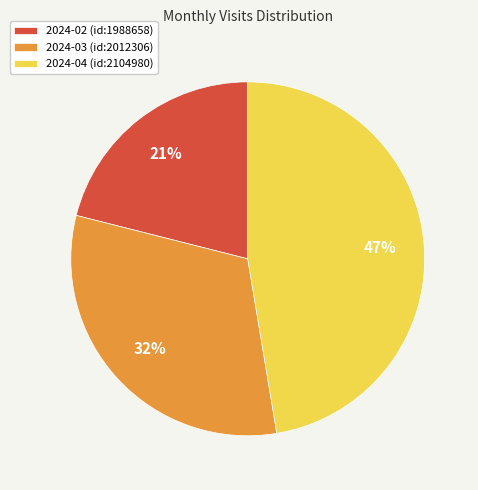

To the nearest percent, what is the combined percentage of 2024-02 (id:1988658) and 2024-04 (id:2104980)?

68%